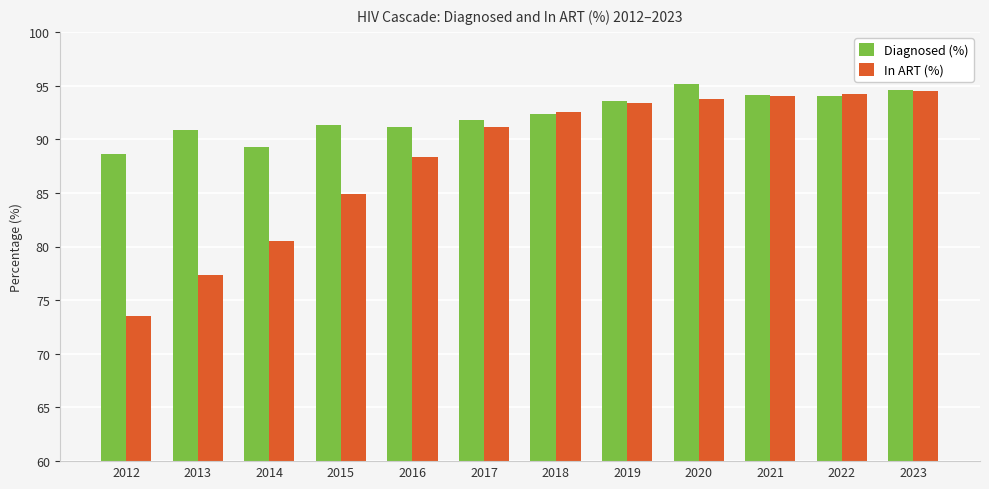

What is the spread (max minus min) of values at 2018?

0.2